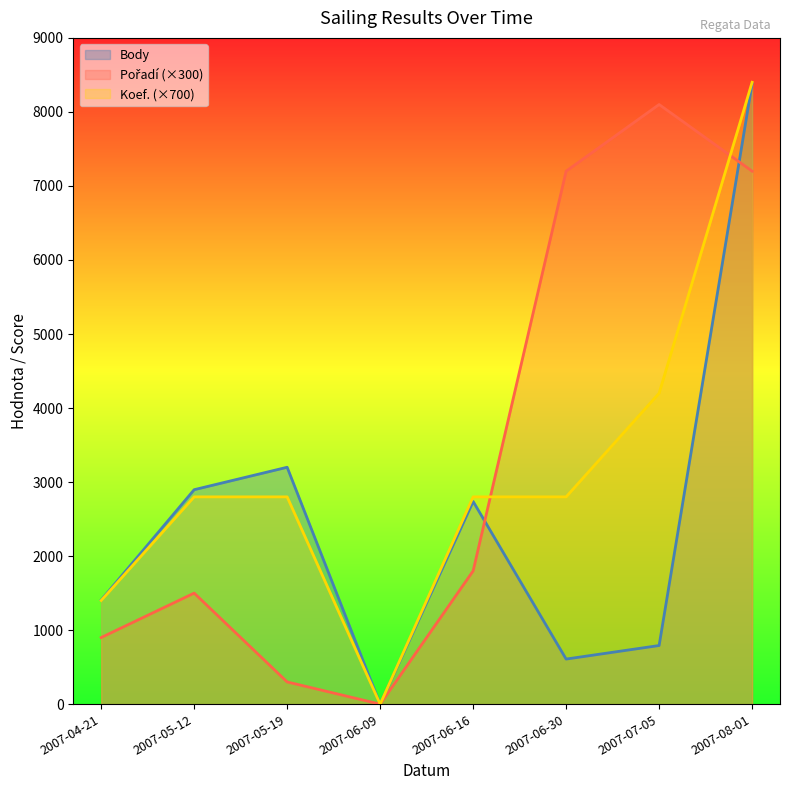

Which series has the largest total across all categories?

Pořadí